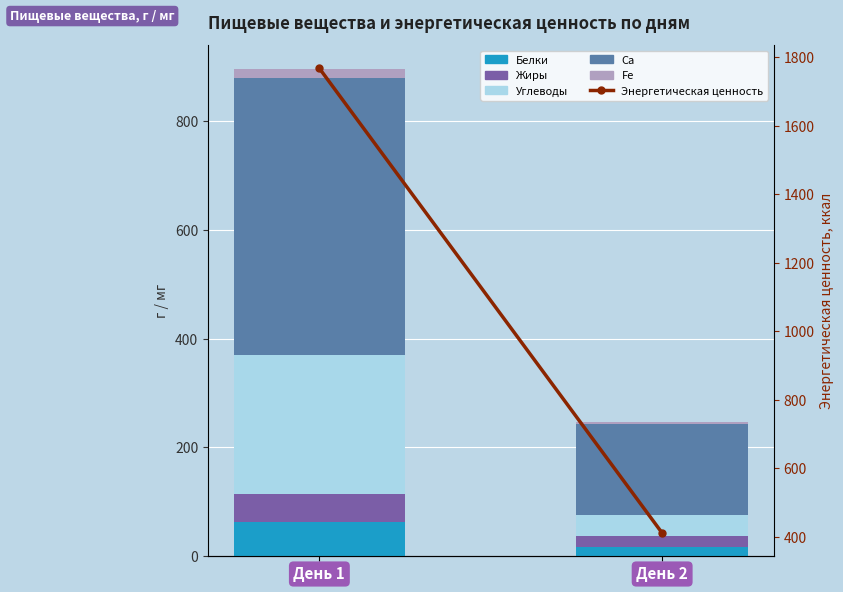

Reading left to right, extract all data points from this chart.

Белки: 63.3	16.8
Жиры: 51.8	21.4
Углеводы: 254.9	37.9
Ca: 508.8	166.8
Fe: 15.6	3.0
Энергетическая ценность: 1768.1	411.3